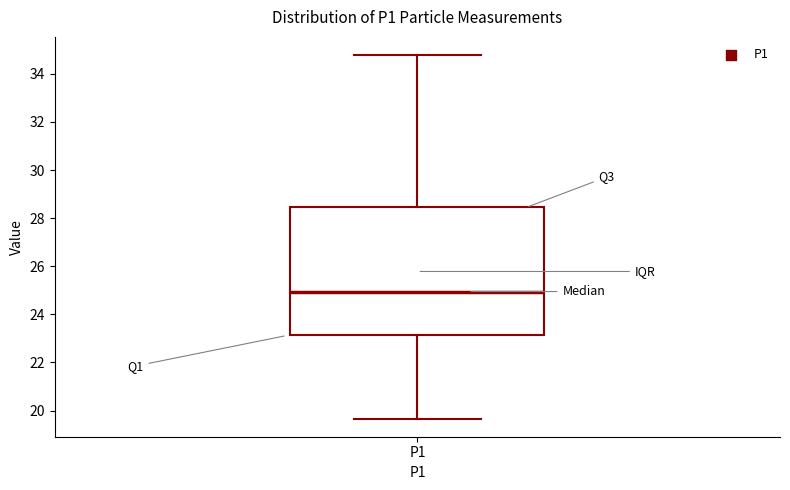

Read this box plot against the y-axis: the position of the median line, the range covered by the box, and the ends of both whiskers. The values are not printed on the chart, so give them approximately, as read against the axis.

median 25.0, box 23.2 to 28.4, whiskers 19.6 to 34.8